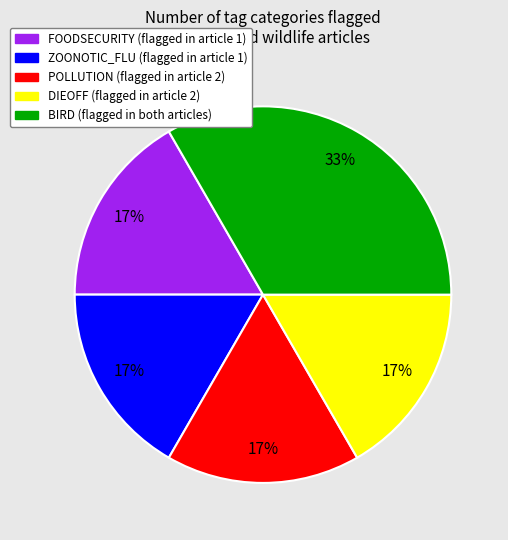

How many segments does this pie chart have?

5